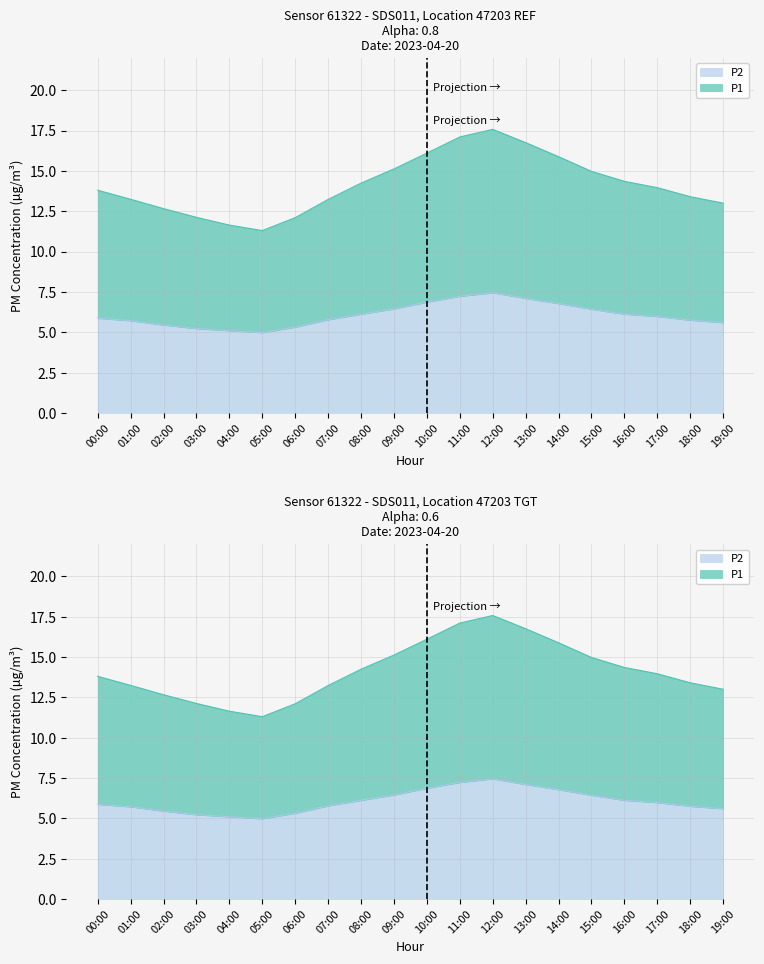

List the series in order of their overall mean, highest first.

P1, P2